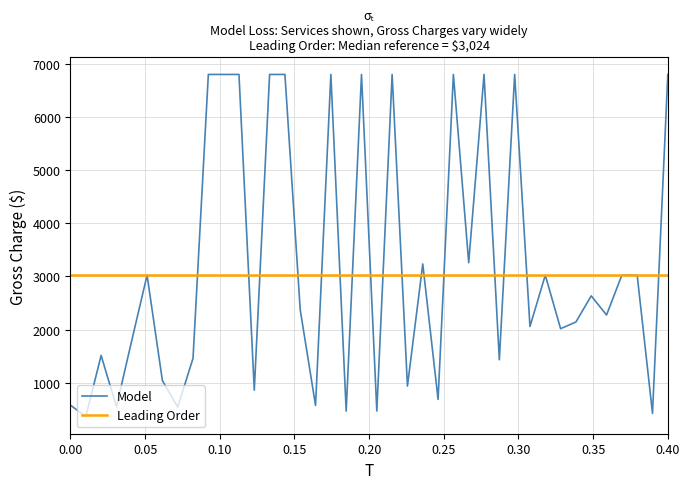

What is the maximum value for Model?

6804